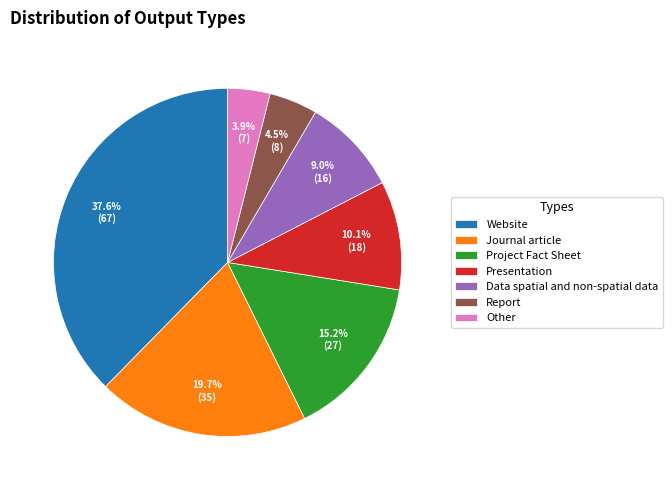

Approximately how many times larger is the value at Presentation compared to Report?

2.2